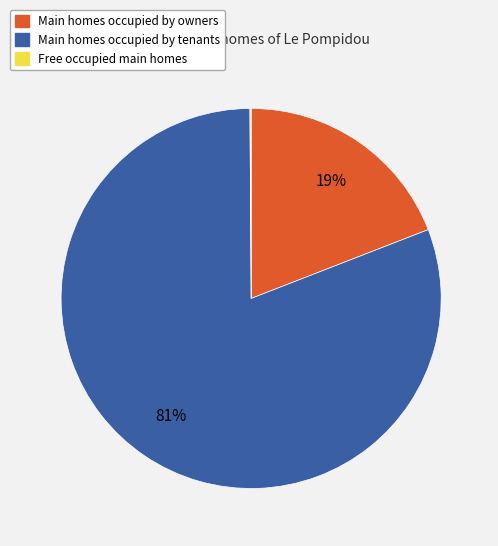

Is there a majority slice in this chart?

Yes